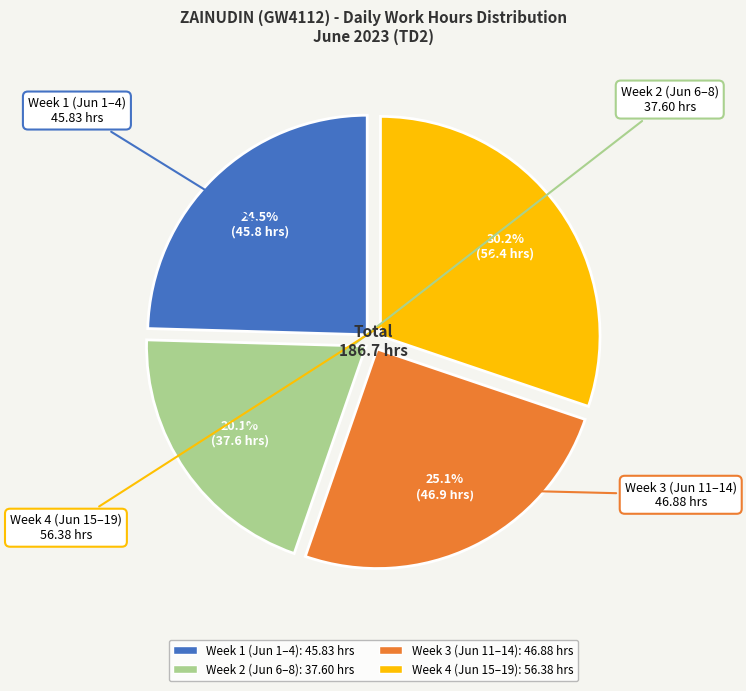

Is there a majority slice in this chart?

No